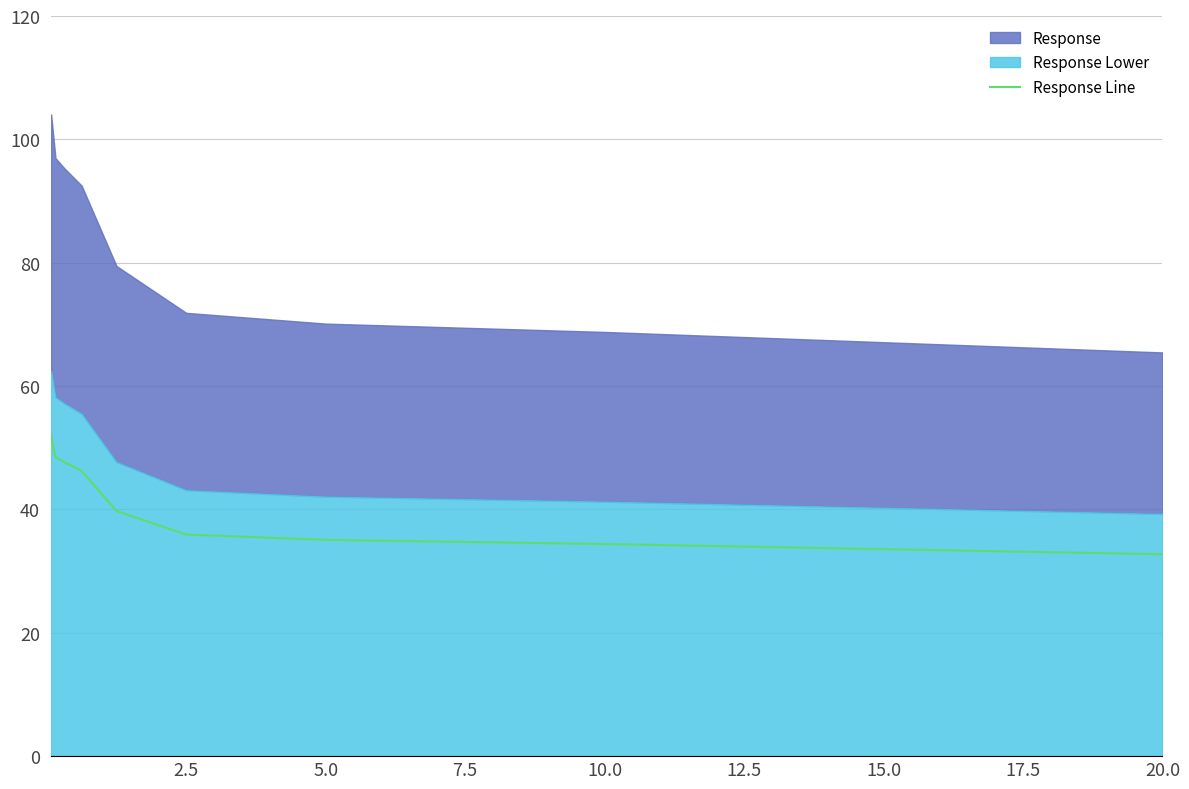

True or false: the data shows 10.2 at 20.0.

False